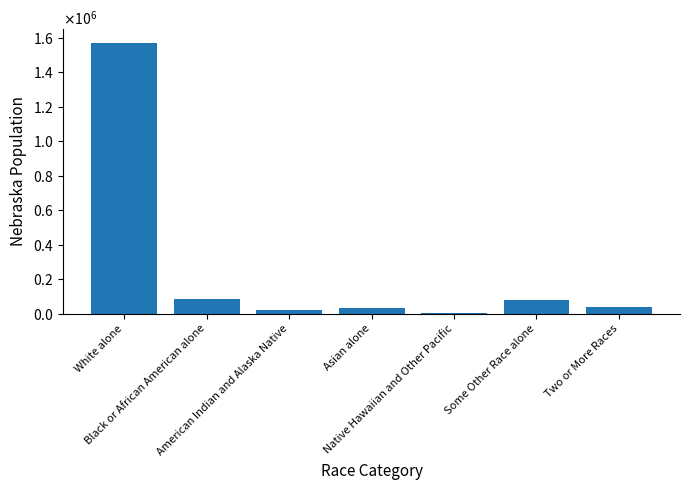

List the labels in order of value, smallest first.

Native Hawaiian and Other Pacific, American Indian and Alaska Native, Asian alone, Two or More Races, Some Other Race alone, Black or African American alone, White alone